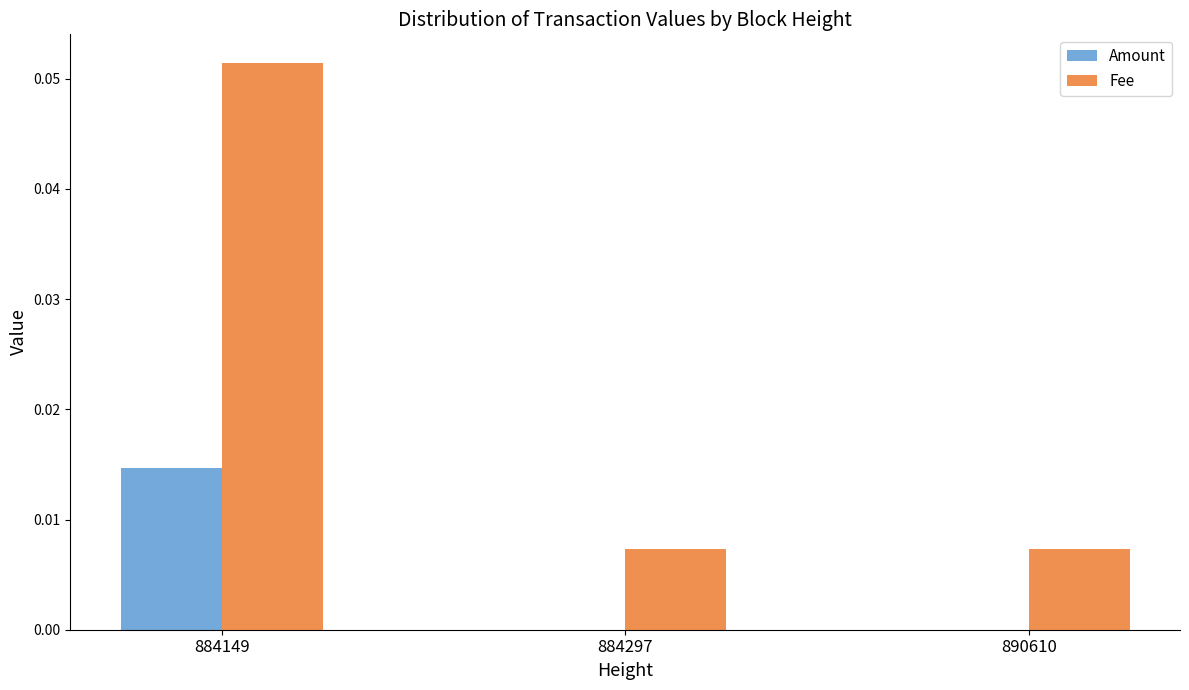

Does the chart contain stacked bars?

No